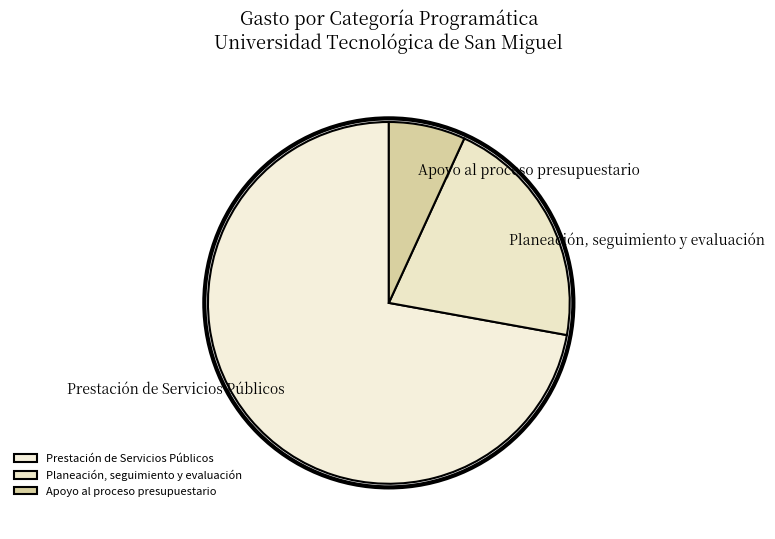

Do Prestación de Servicios Públicos and Planeación, seguimiento y evaluación together represent more than half of the pie?

Yes